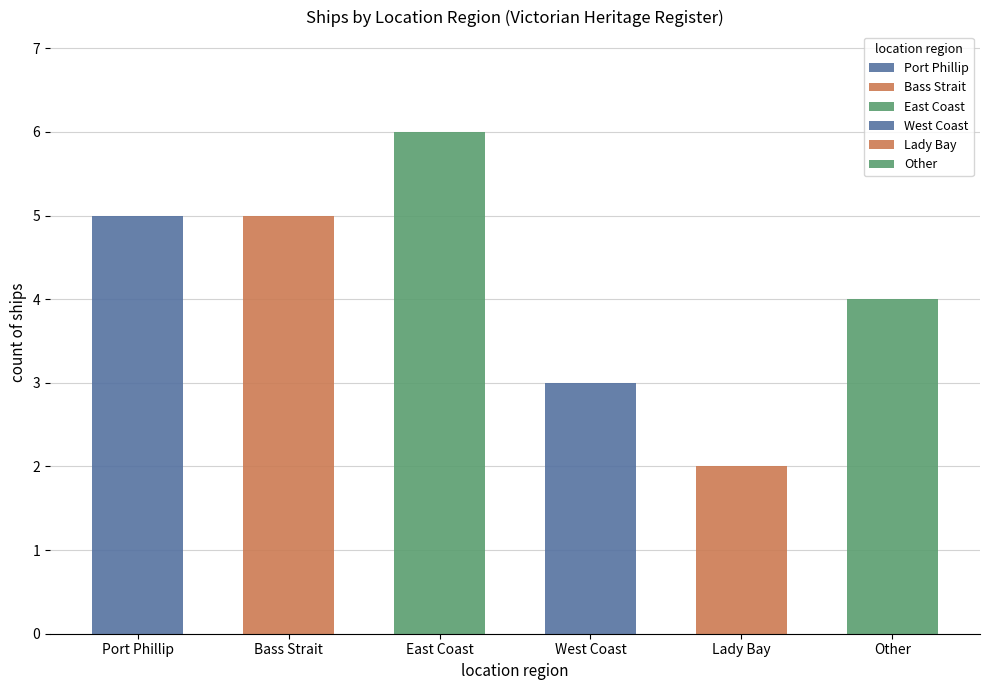

Reading left to right, extract all data points from this chart.

Port Phillip=5	Bass Strait=5	East Coast=6	West Coast=3	Lady Bay=2	Other=4